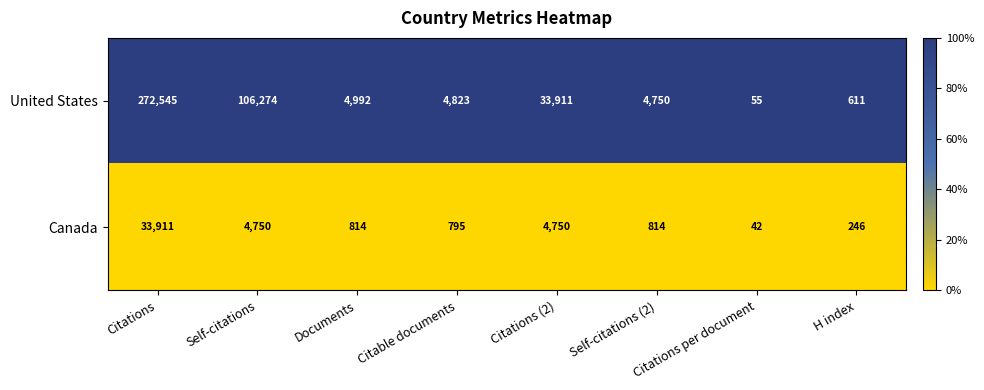

Which series has the largest total across all categories?

United States